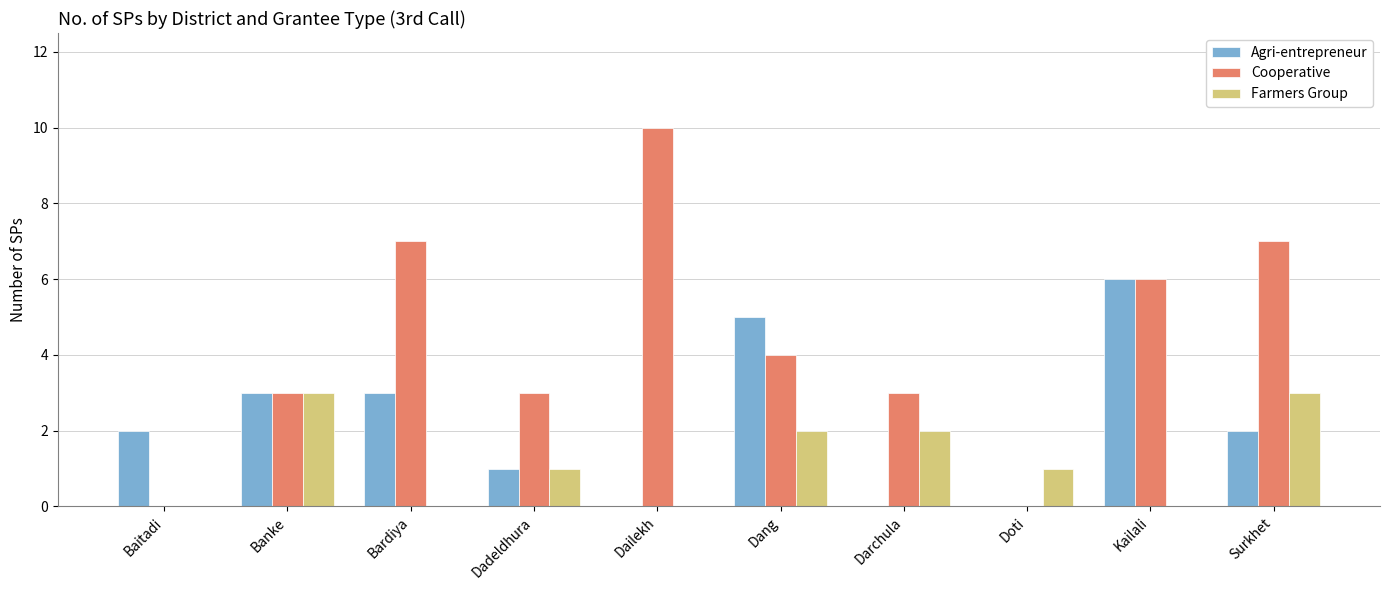

What is the total value across all series at Dadeldhura?

5